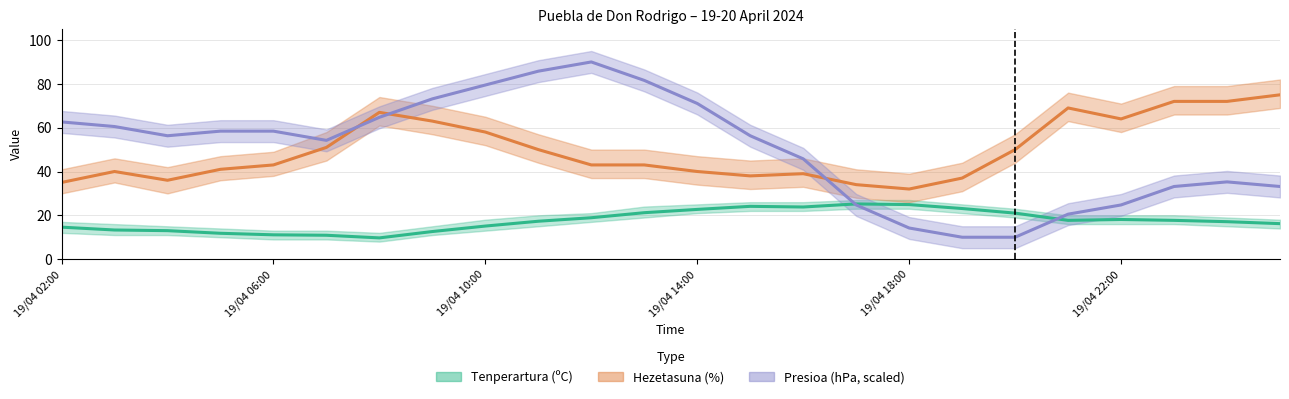

Which series has the largest range (max minus min)?

Presioa (hPa)